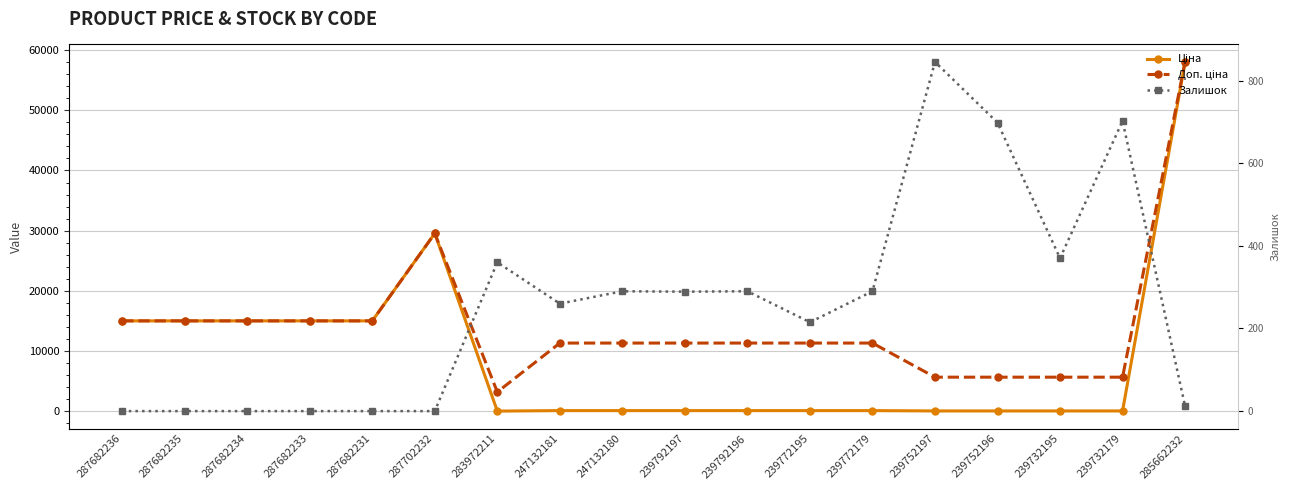

Which series changed the most between 239792197 and 239772195?

Залишок